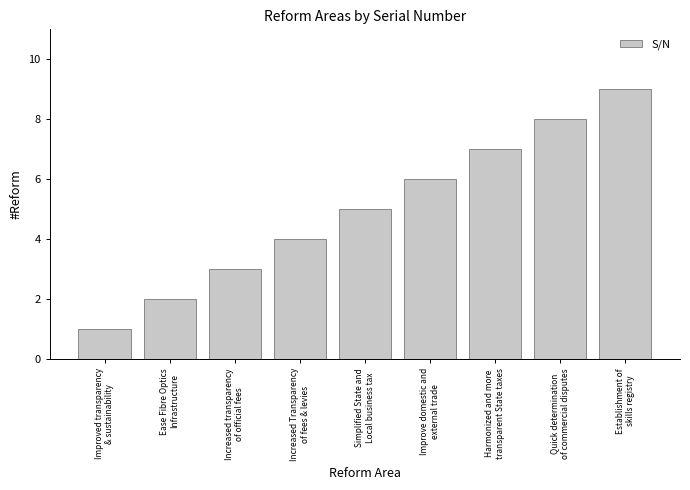

The chart shows a value of 5 at Simplified State and
Local business tax. True or false?

True